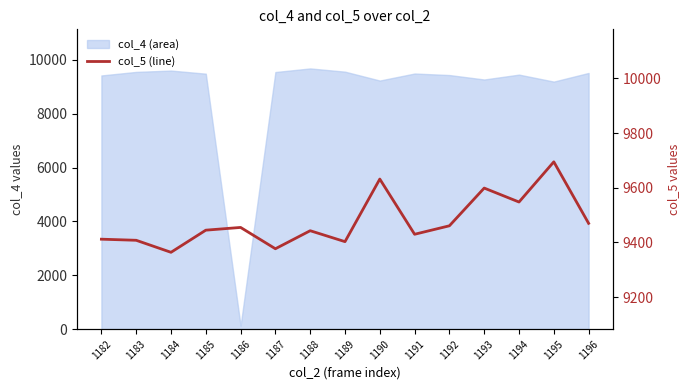

What is the change in value from 1183 to 1193?

+191